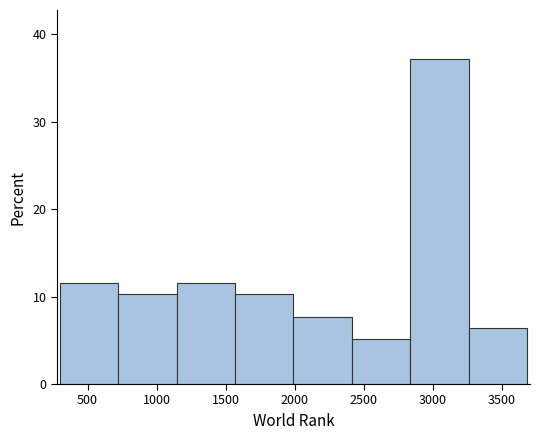

What is the height of the bar covering 300 to 700 on the x-axis? Neither the bar edges nor the heights are printed on the chart, so give them approximately, as read against the axes.

12